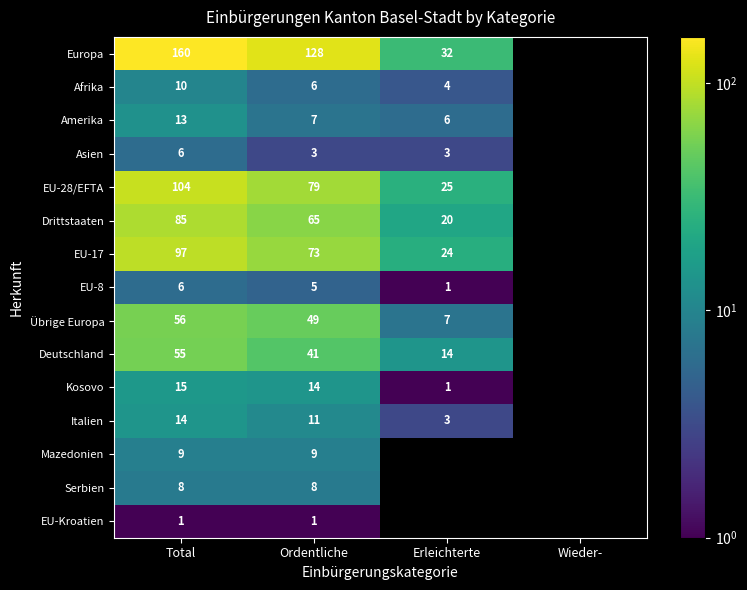

What is the total value across all series at Total?

639